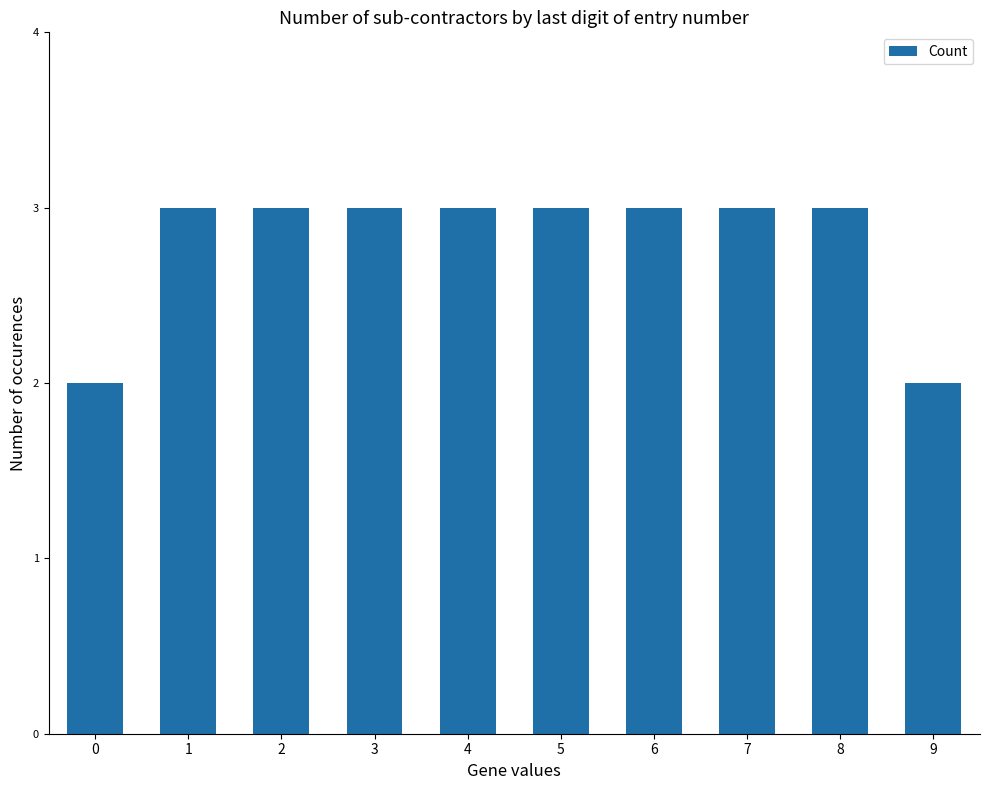

What is the maximum value shown in the chart?

3